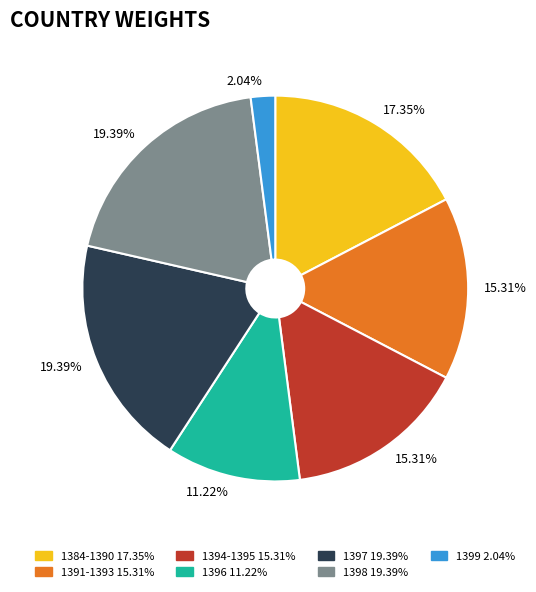

Does any single category account for the majority?

No